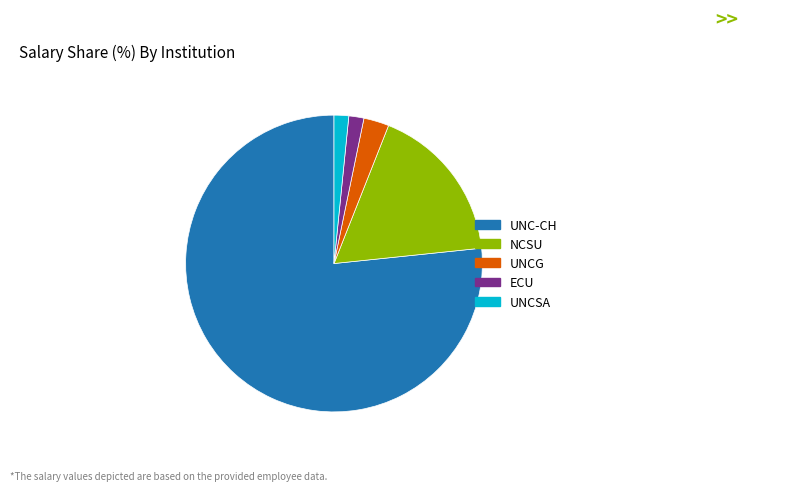

Is it true that UNC-CH is 77% of the pie?

True